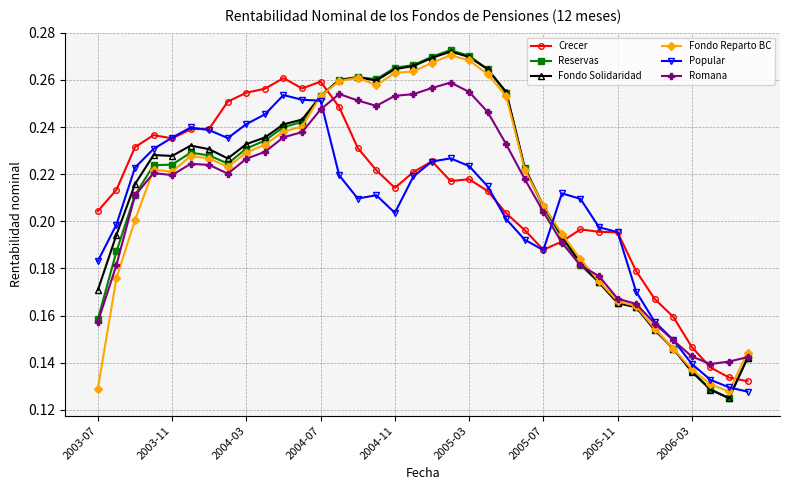

At how many categories does at least one series exceed 0?

36